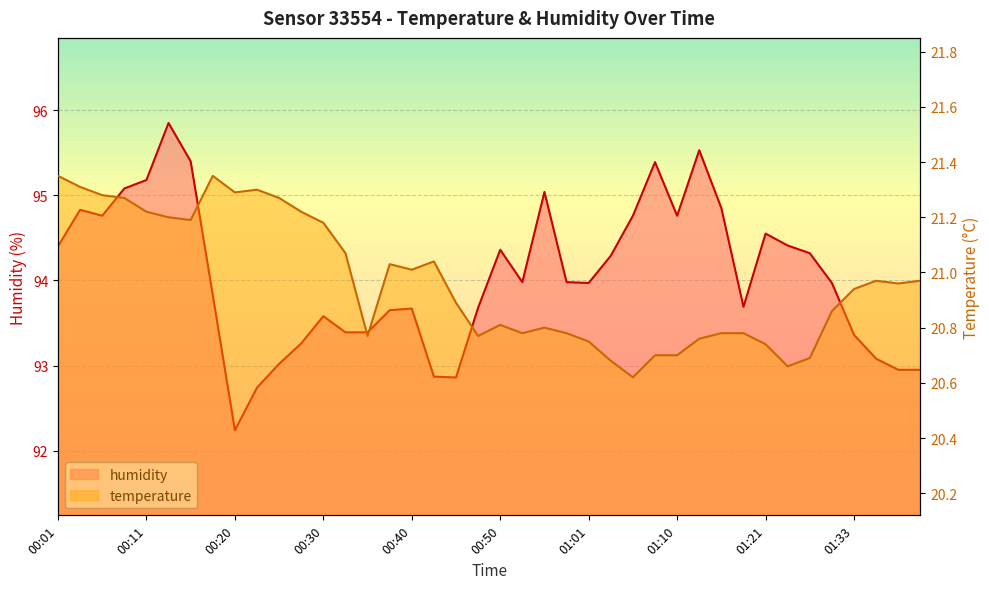

What position from the right is 01:23?

7